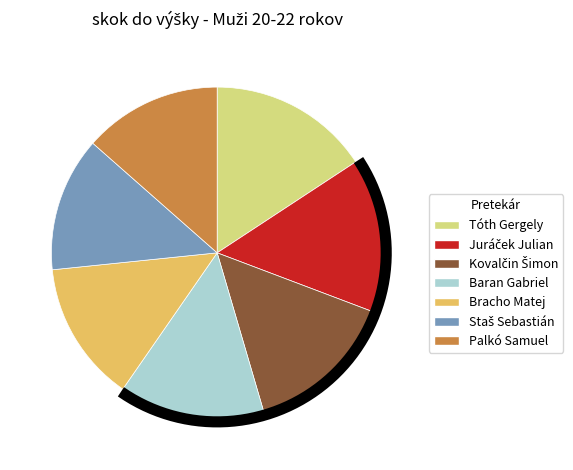

What is the change in value from Kovalčin Šimon to Baran Gabriel?

-7